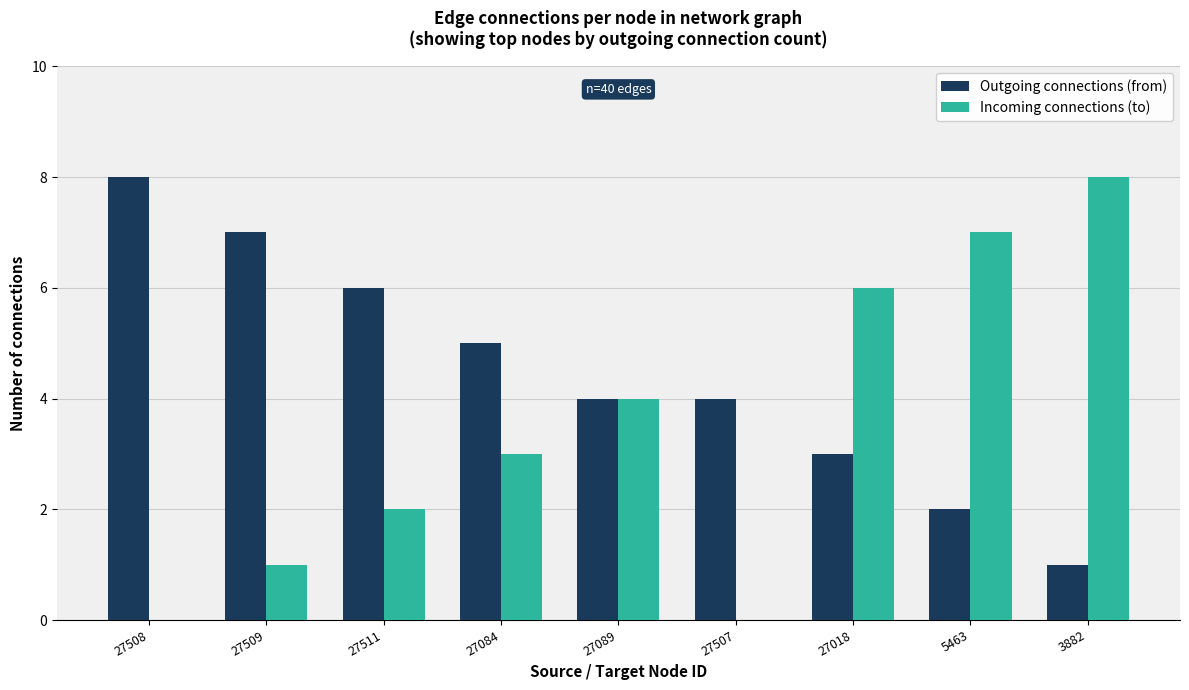

What is the maximum value for Outgoing connections (from)?

8